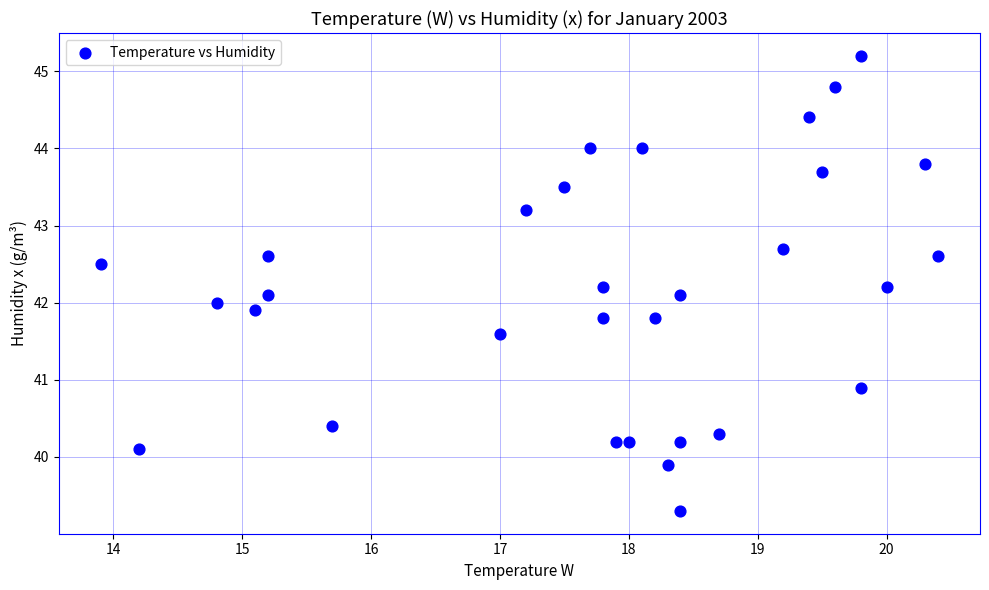

What is the range of Y values (max minus min)?

5.9